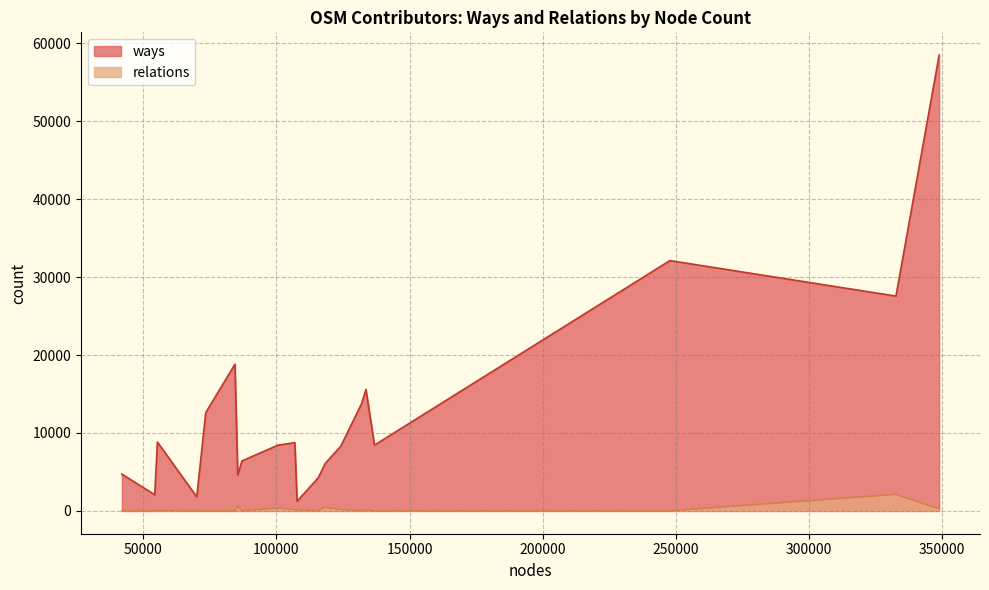

What is the maximum value shown in the chart?

58467